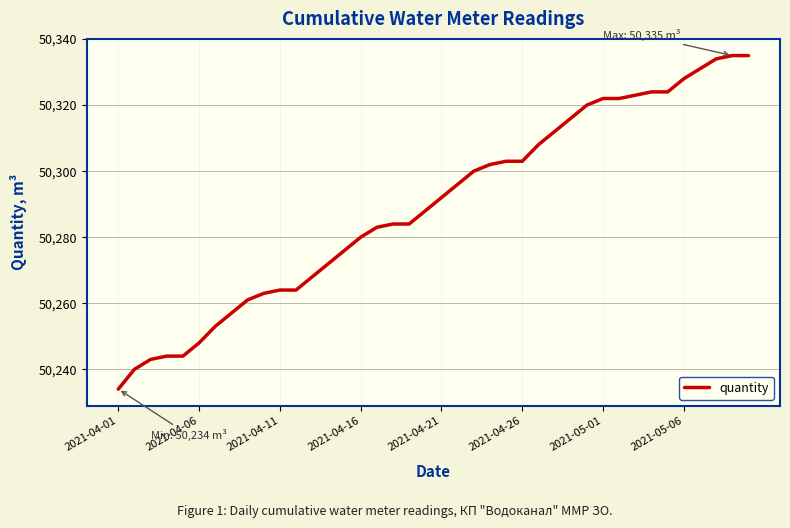

What is the difference between the maximum and minimum values?

101